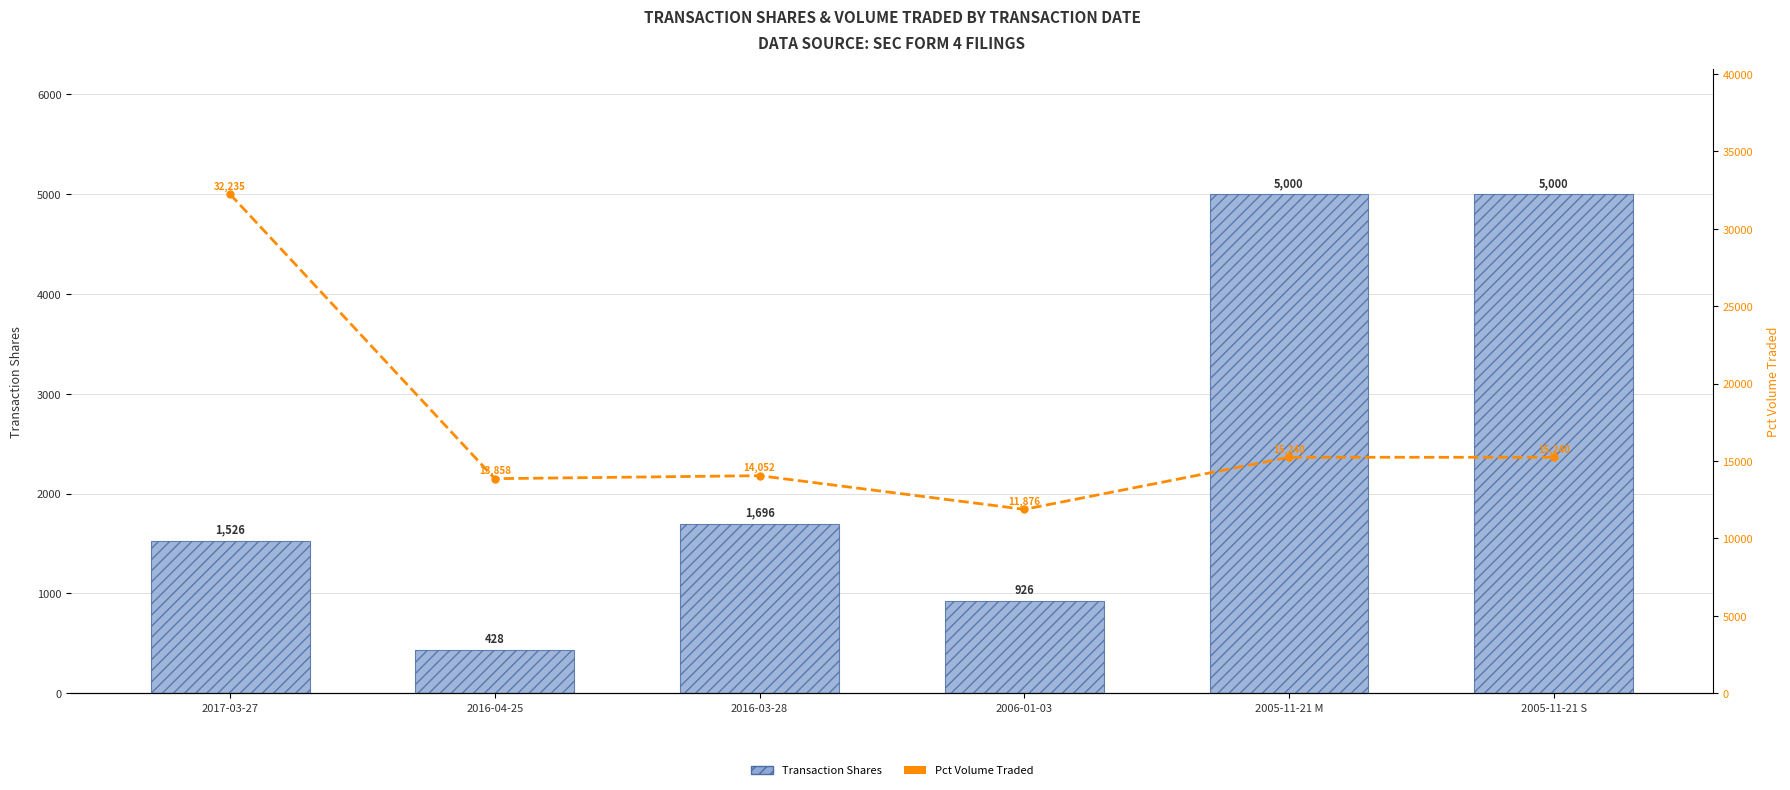

At which category is the sum across all series the highest?

2017-03-27